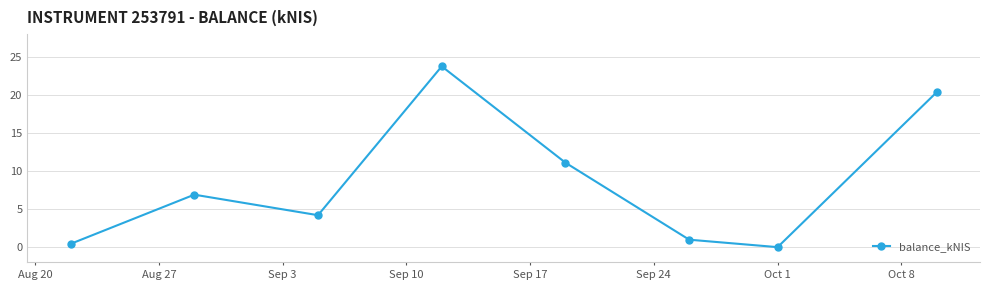

What is the value of the 5th point from the left?

11.1